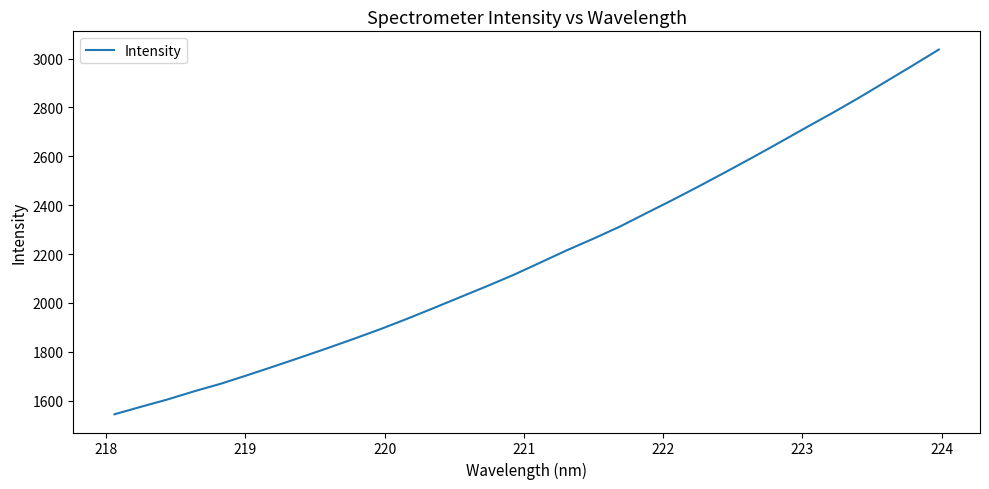

What is the difference between the maximum and minimum values?

1492.4